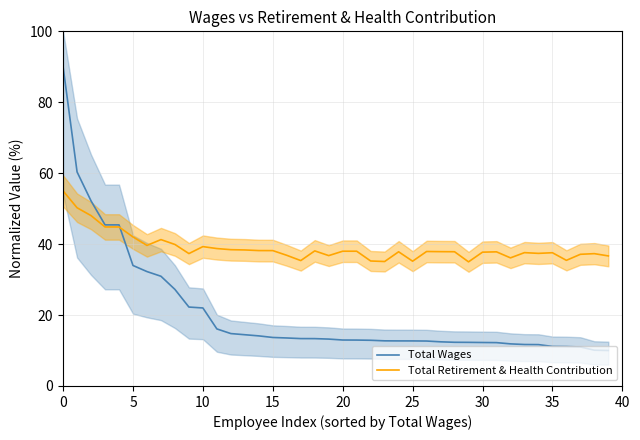

Rank the series by their average value, from lowest to highest.

Total Wages, Total Retirement & Health Contribution